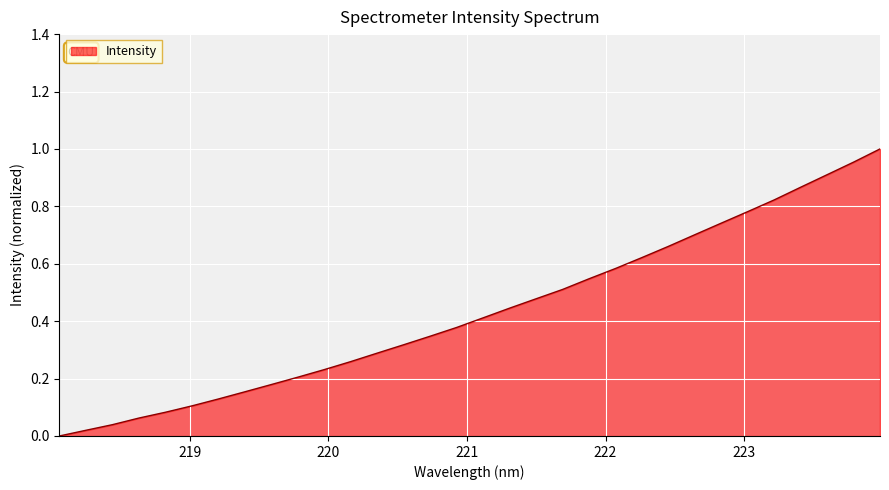

What is the label of the 10th point from the left?

219.7801